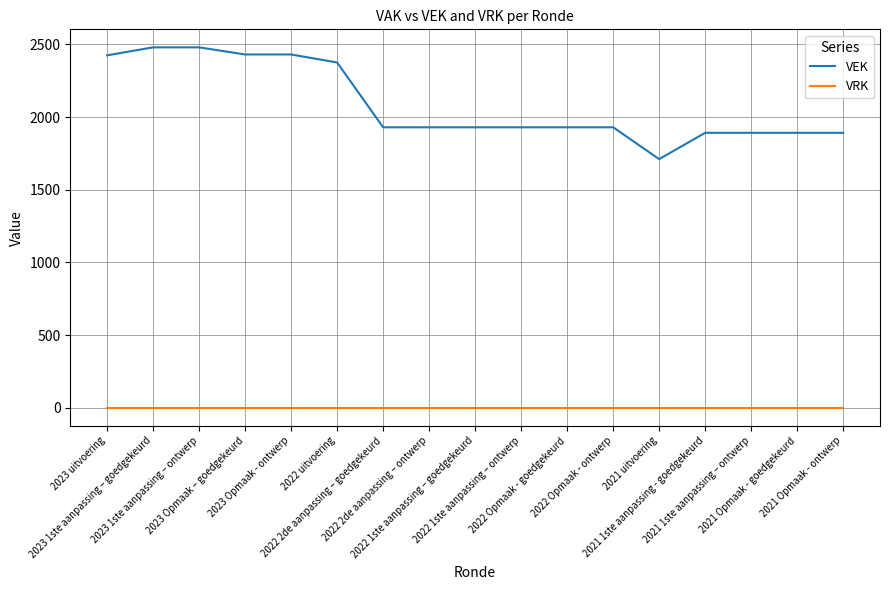

Which series has the widest spread of values?

VEK